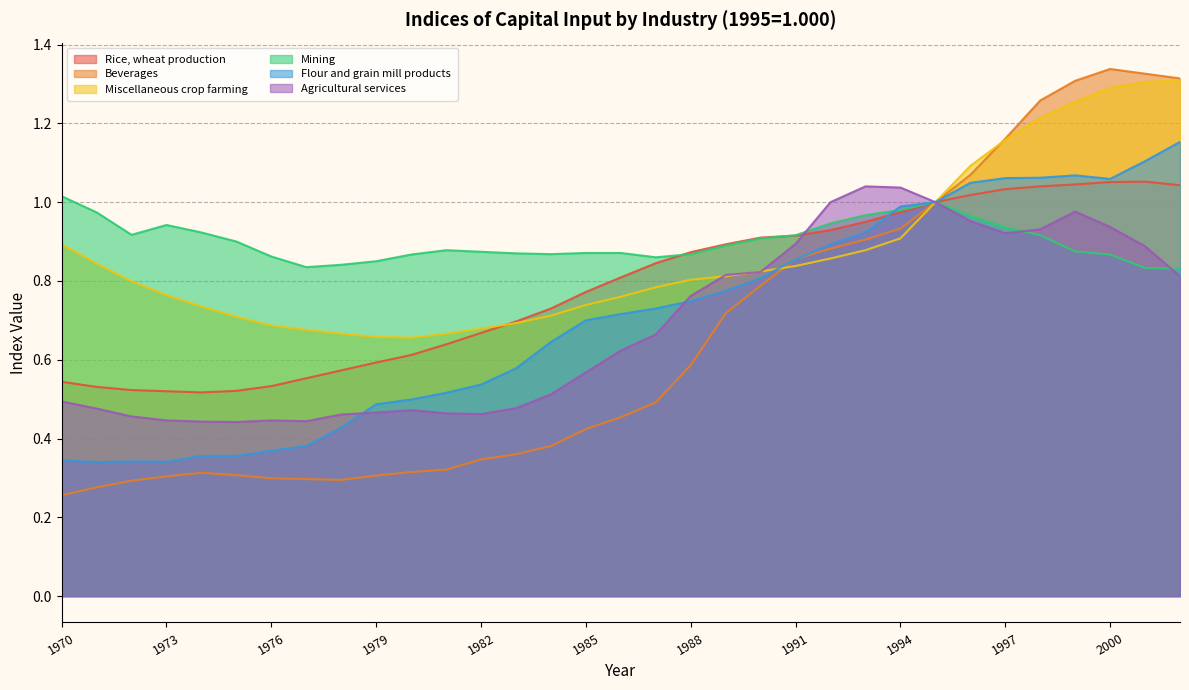

Read the Mining value at 1976.

0.9